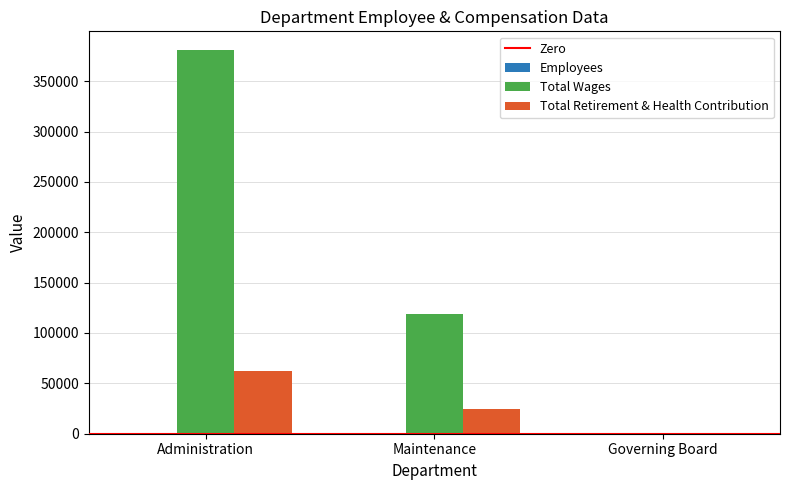

Which series has the largest total across all categories?

Total Wages